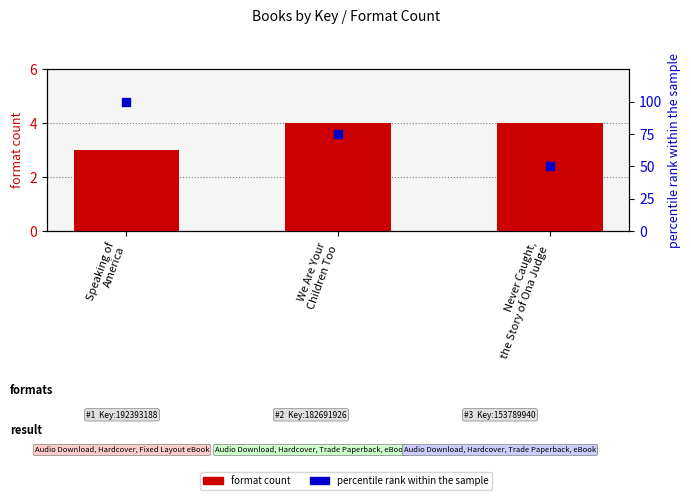

At how many categories does at least one series exceed 27?

3